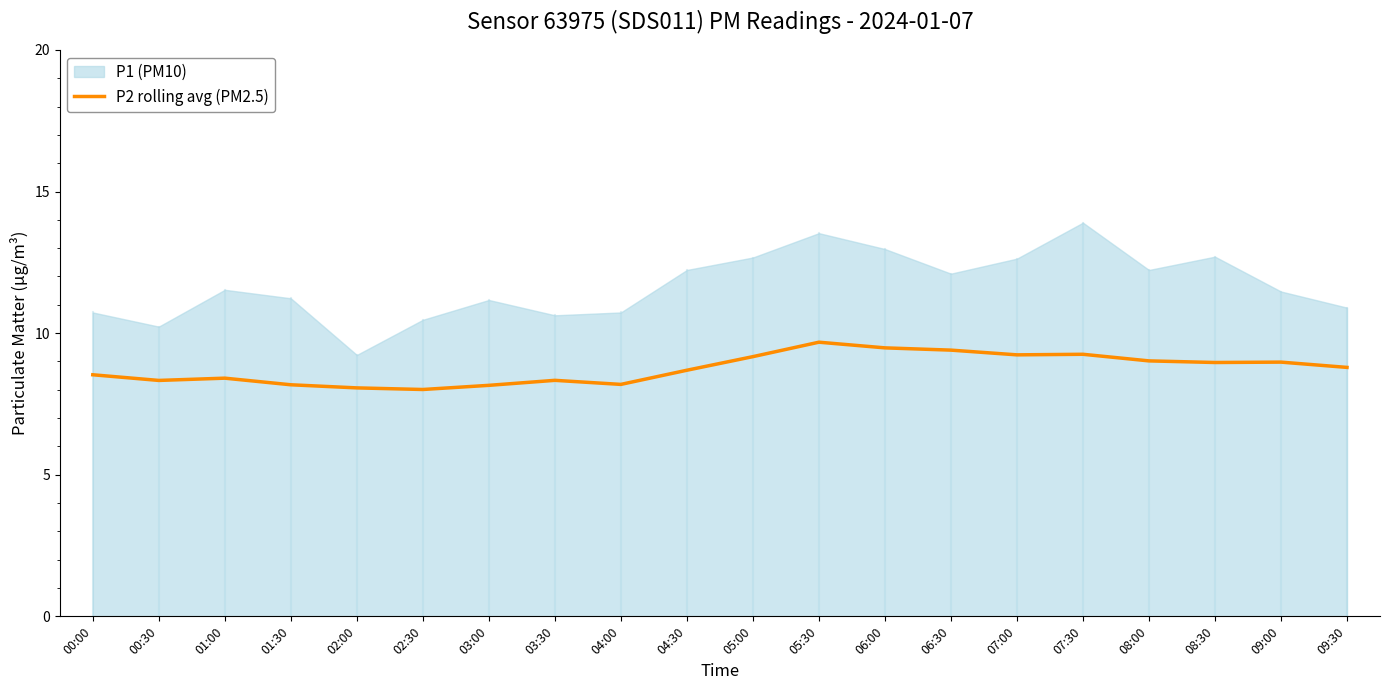

What value does the data have at 01:00?

8.4